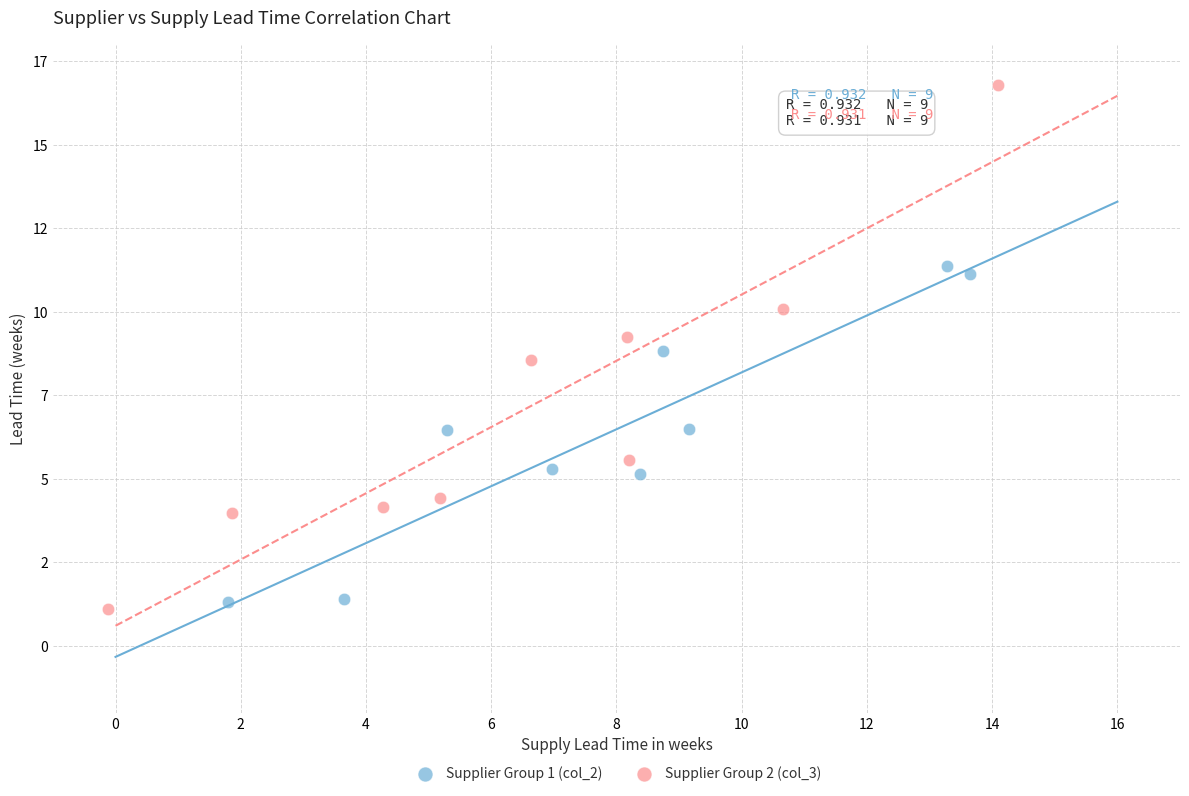

What are all the series names shown in the legend?

Supplier Group 1 (col_2), Supplier Group 2 (col_3)